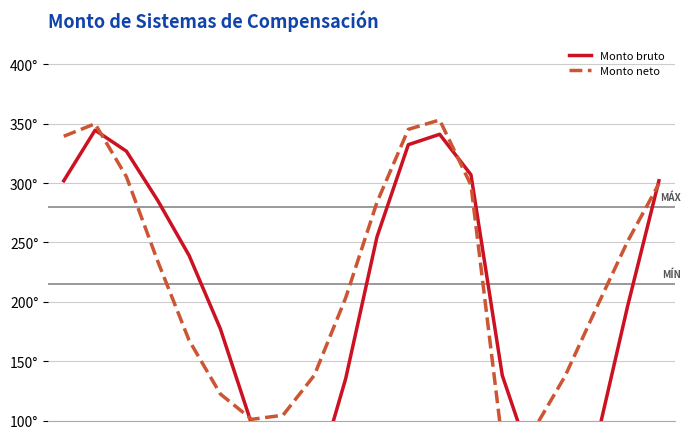

How many series are shown in this chart?

2